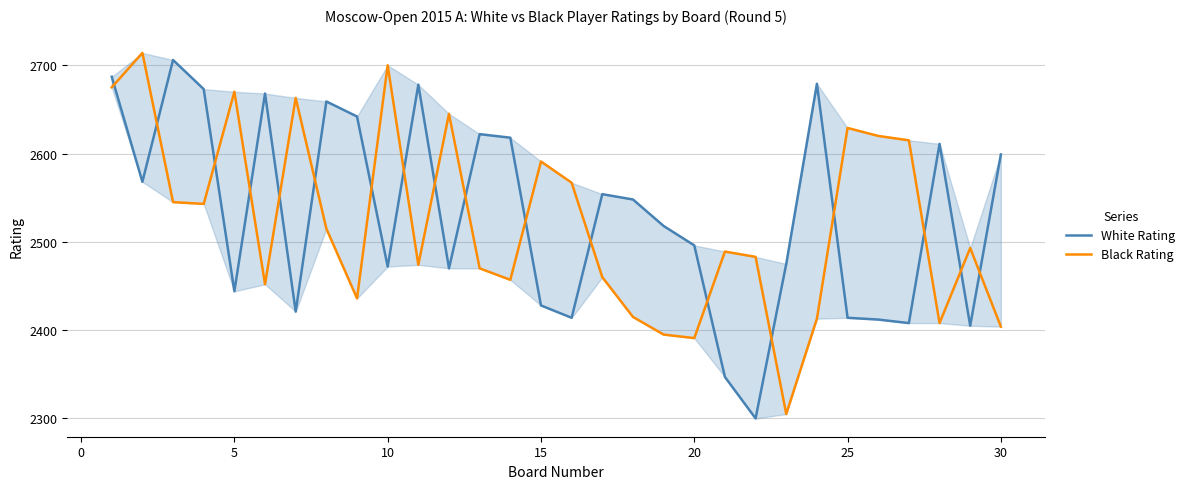

How many categories are shown in the chart?

30